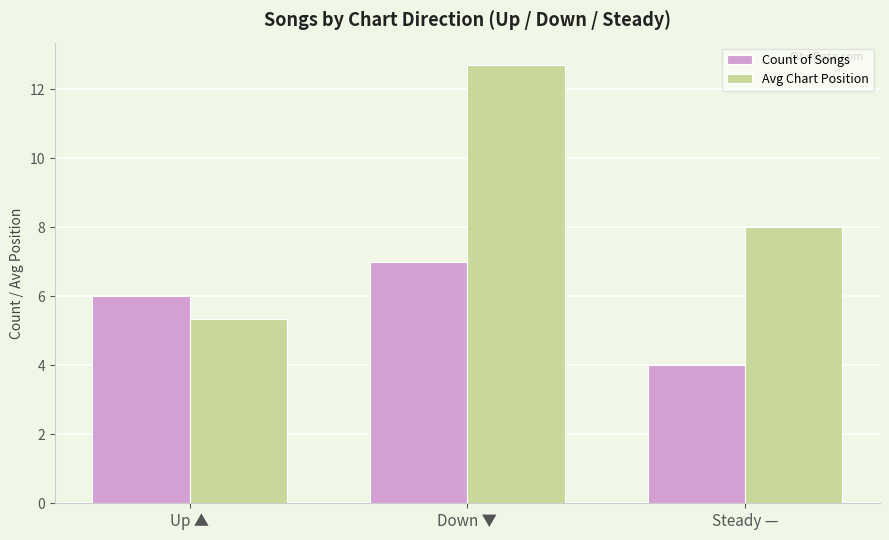

How many data points in Avg Chart Position are less than 8?

1